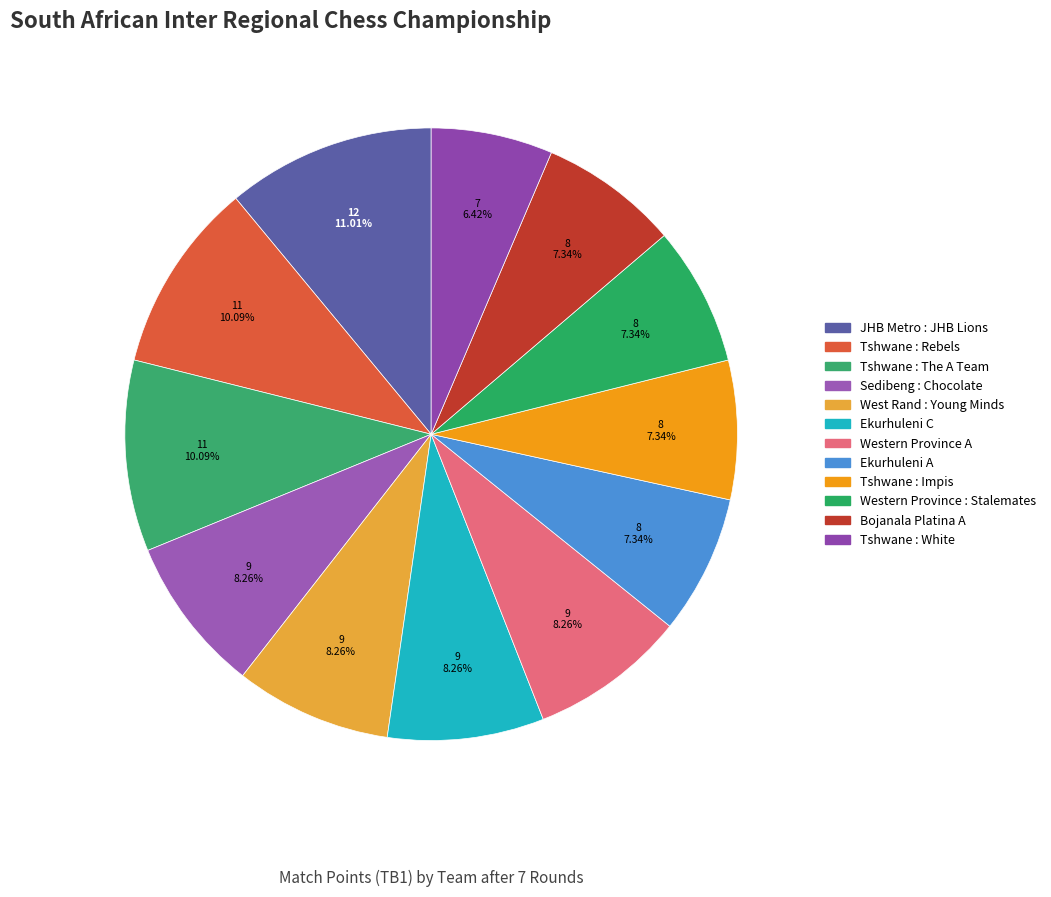

How many slices are in this pie chart?

12